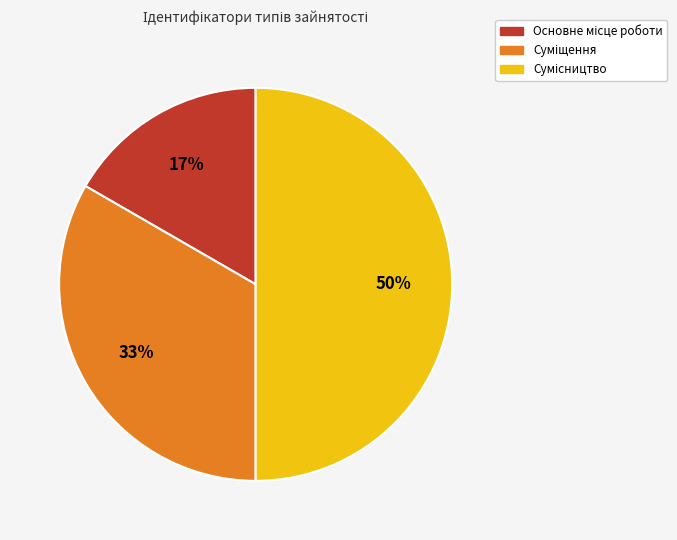

To the nearest percent, what is the average slice percentage?

33%